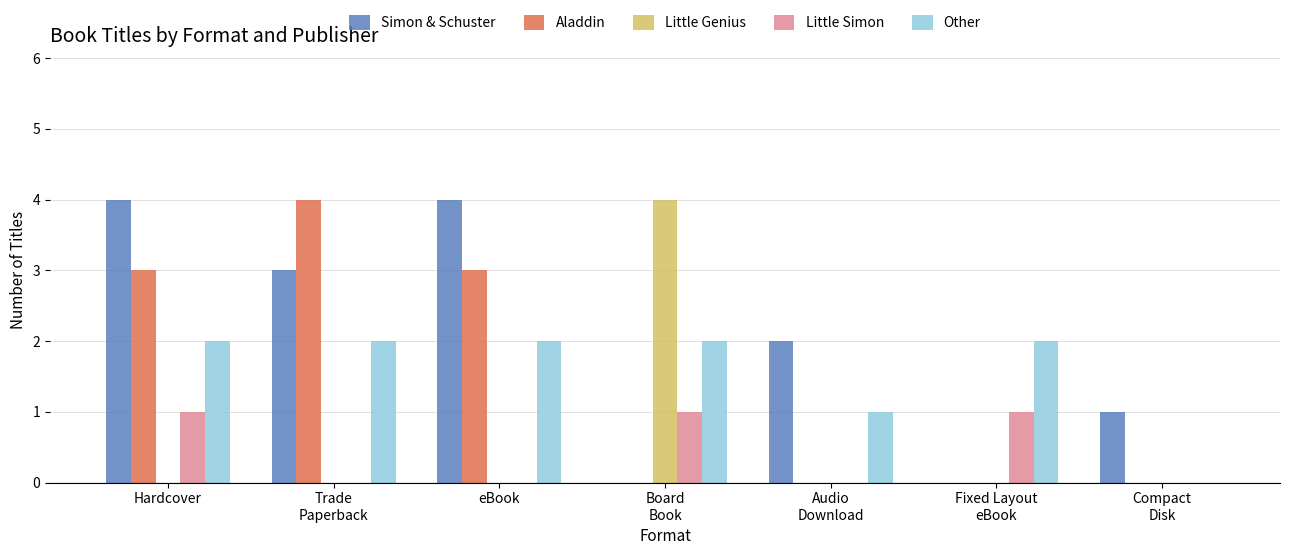

Reading left to right, transcribe all the data shown in this chart.

Simon & Schuster: 4	3	4	0	2	0	1
Aladdin: 3	4	3	0	0	0	0
Little Genius: 0	0	0	4	0	0	0
Little Simon: 1	0	0	1	0	1	0
Other: 2	2	2	2	1	2	0